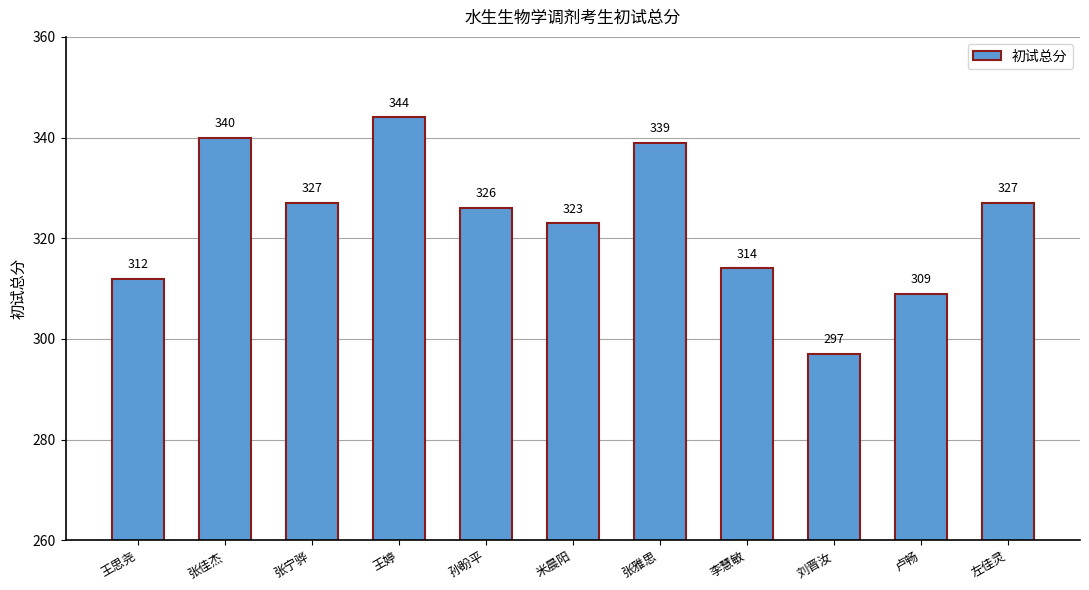

Which category has the highest value across all series?

王婷